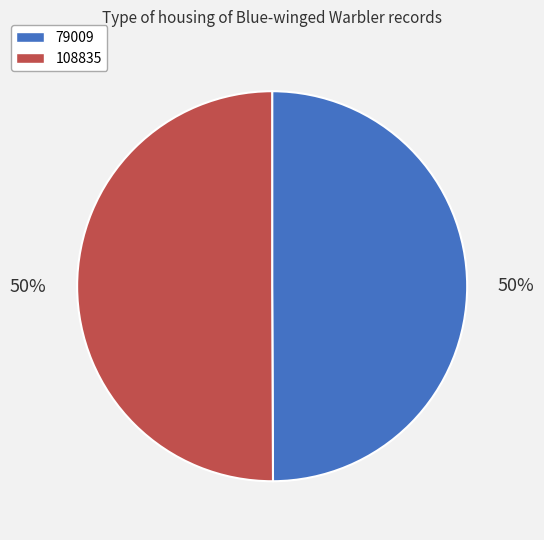

The 108835 slice represents 50% of the pie. True or false?

True